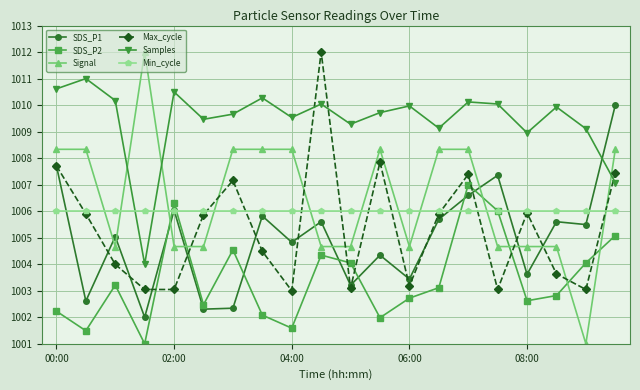

True or false: SDS_P2 has more than 2 interior local peaks.

True